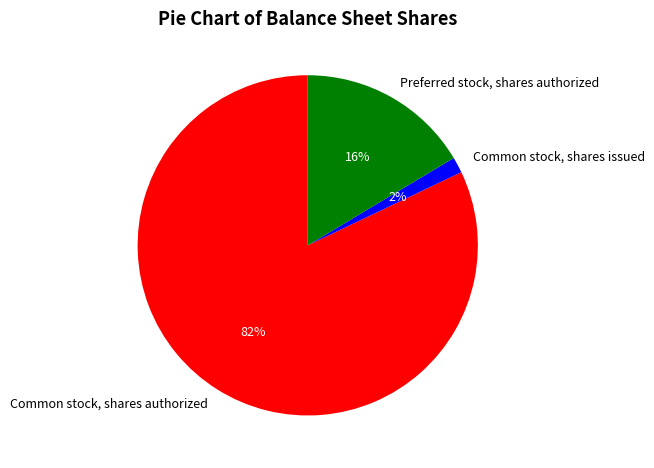

Do Preferred stock, shares authorized and Common stock, shares authorized together represent more than half of the pie?

Yes